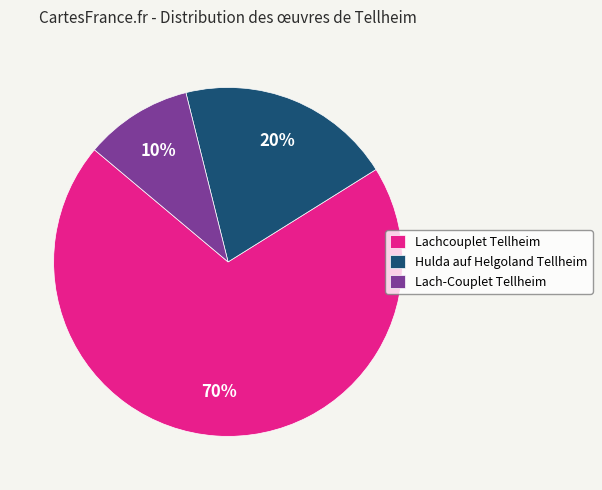

To the nearest percent, what is the difference between the Lachcouplet Tellheim and Hulda auf Helgoland Tellheim slice percentages?

50%